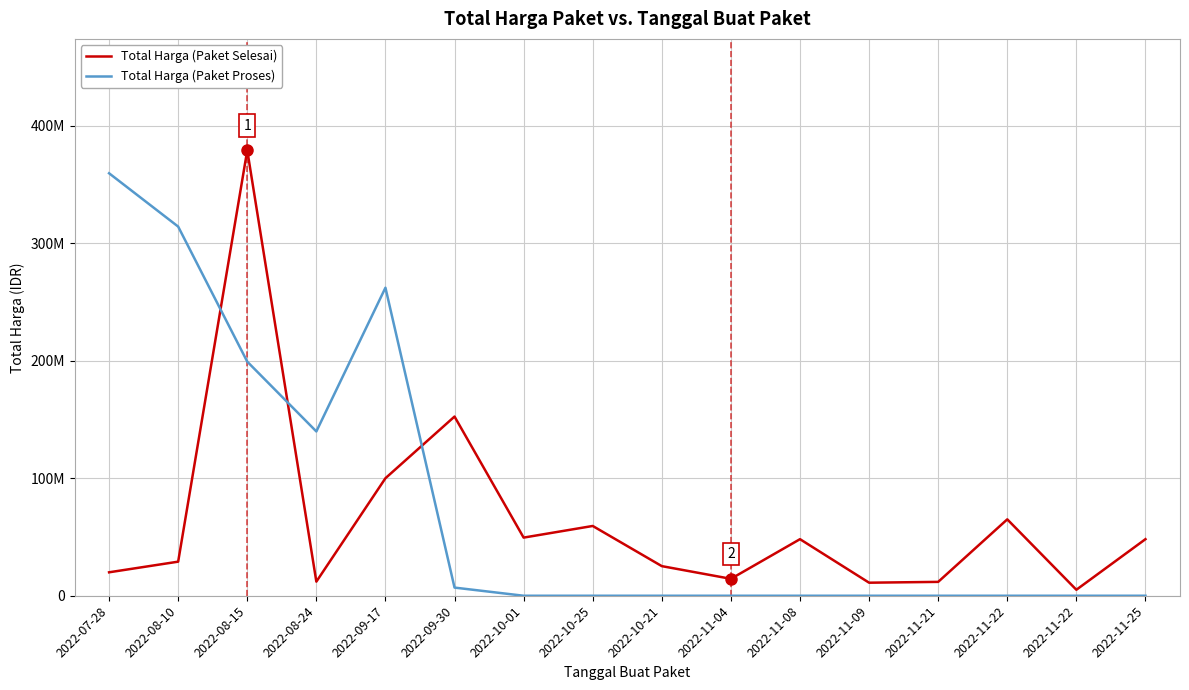

Between 2022-08-15 and 2022-08-10, which is larger?

2022-08-15